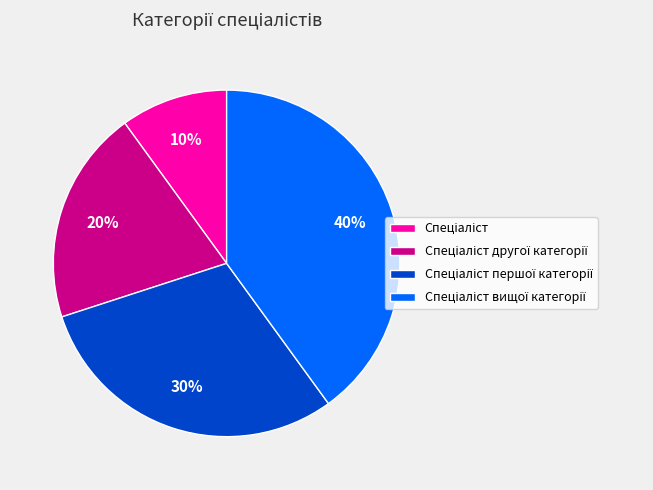

Is there any slice that represents more than half of the pie?

No